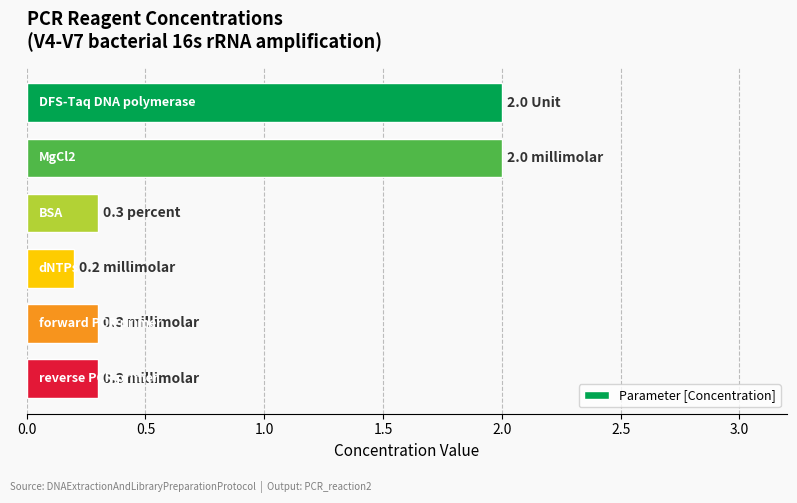

Count the number of categories in the chart.

6